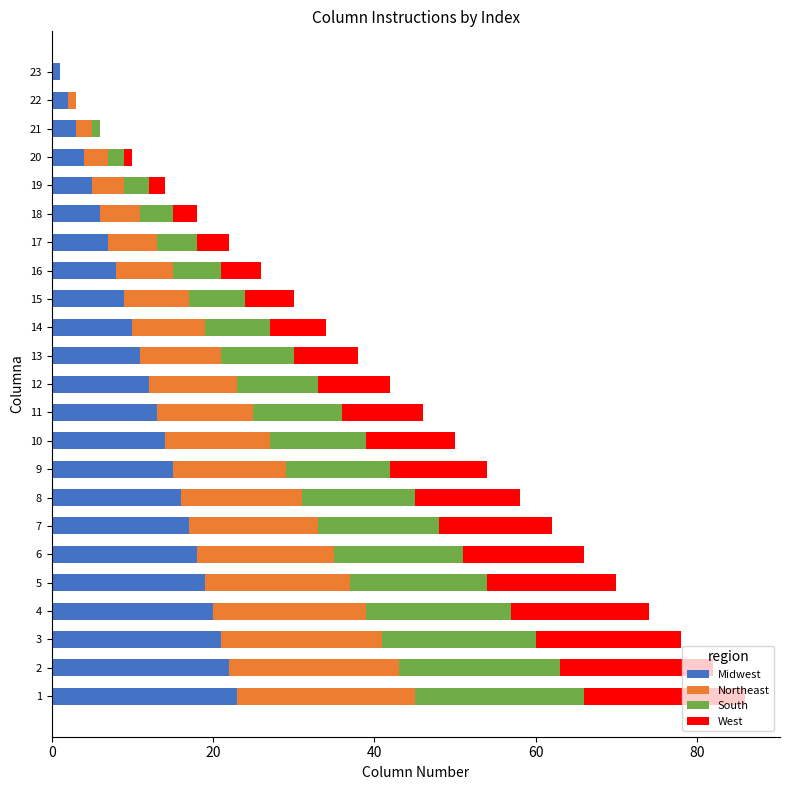

What is the sum of all Midwest values?

276